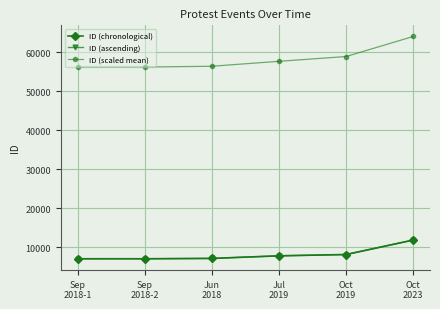

Is this an area chart (filled region under the line)?

No